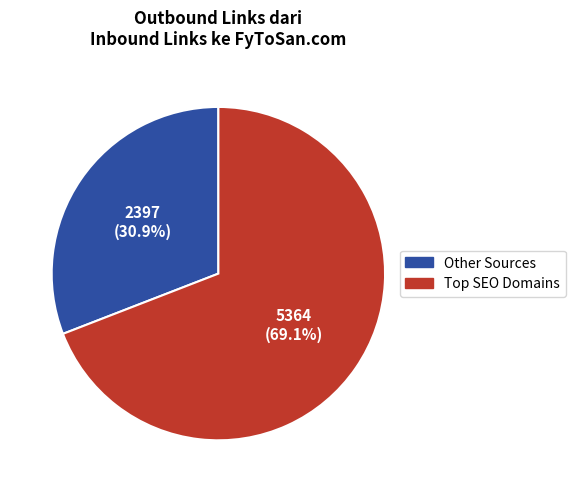

Does any single category account for the majority?

Yes